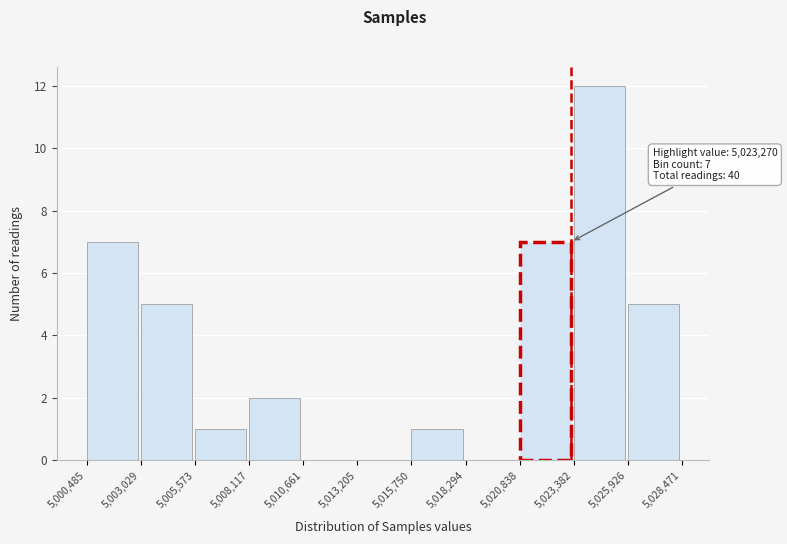

Over which range of the x-axis is the bar tallest?

5,023,382 to 5,025,926